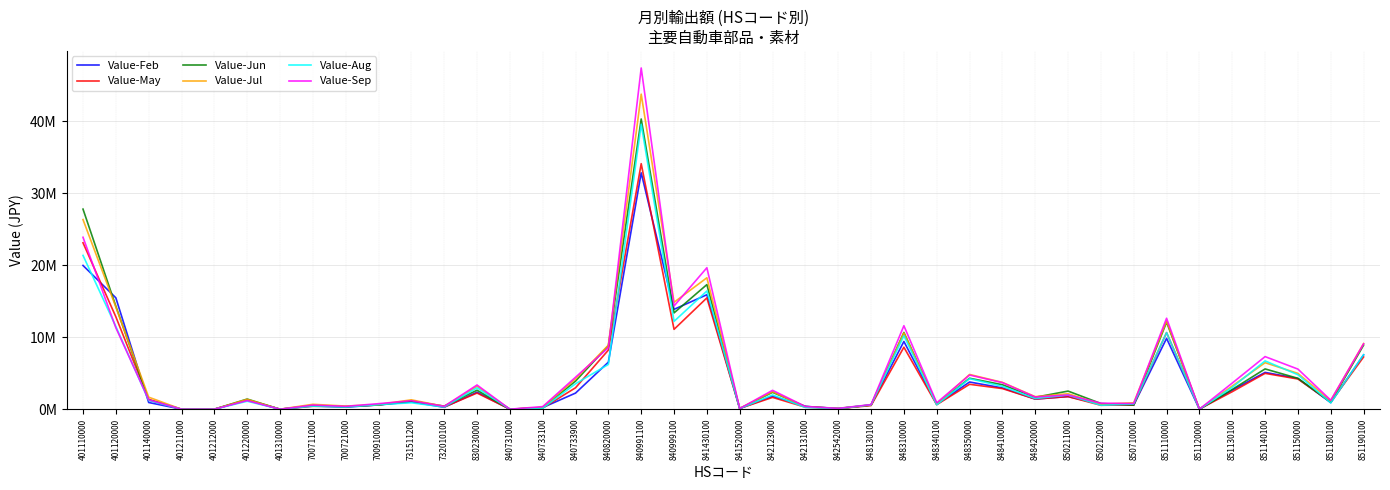

At which category is the sum across all series the highest?

840991100